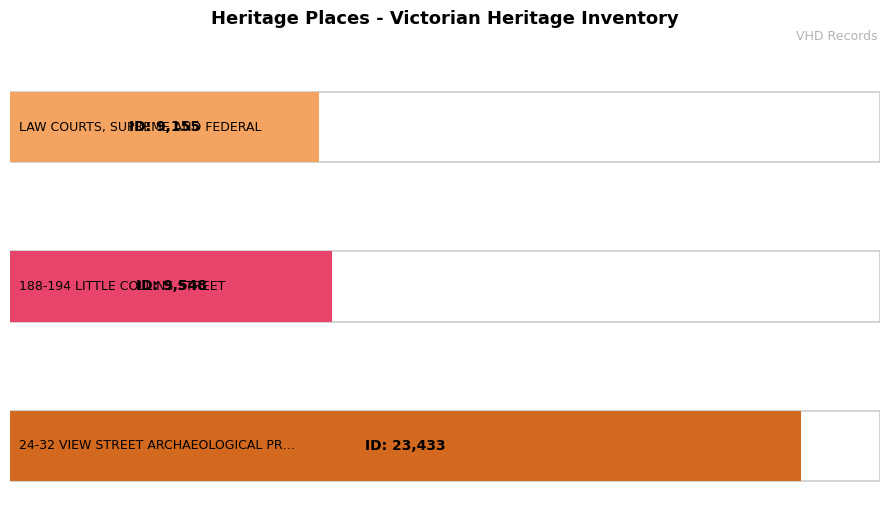

Which has a higher value, LAW COURTS, SUPREME AND FEDERAL or 188-194 LITTLE COLLINS STREET?

188-194 LITTLE COLLINS STREET